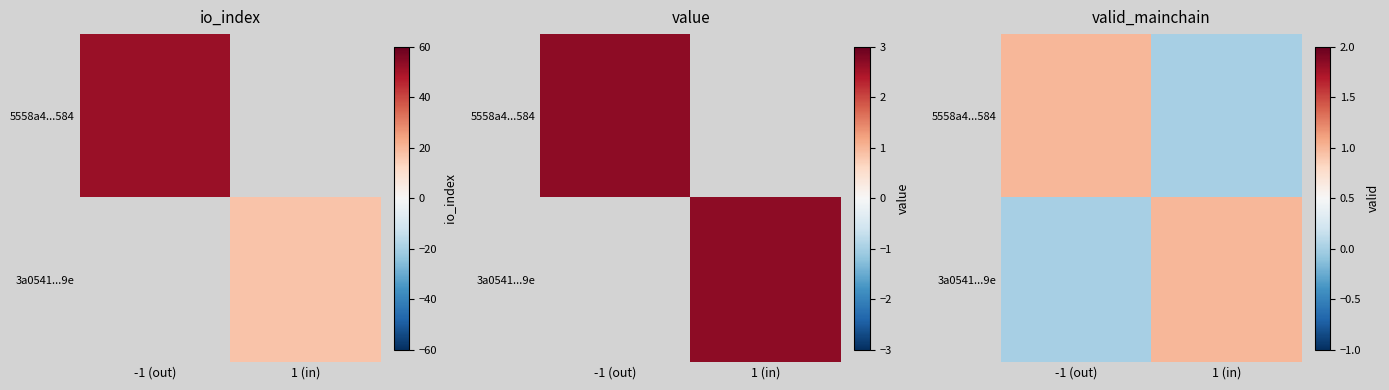

Rank the series by their maximum value, from highest to lowest.

5558a4...584, 3a0541...9e